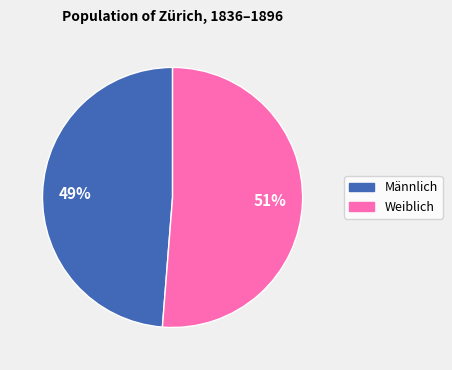

Is there any slice that represents more than half of the pie?

Yes